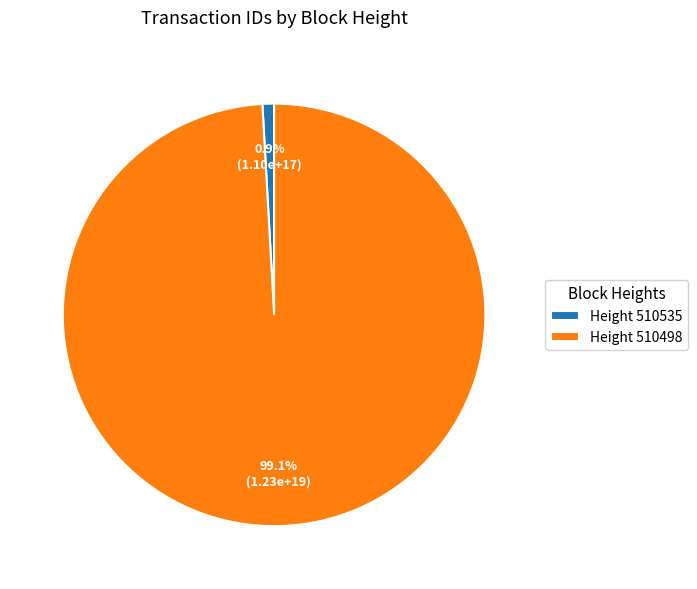

Which slice is the smallest?

Height 510535